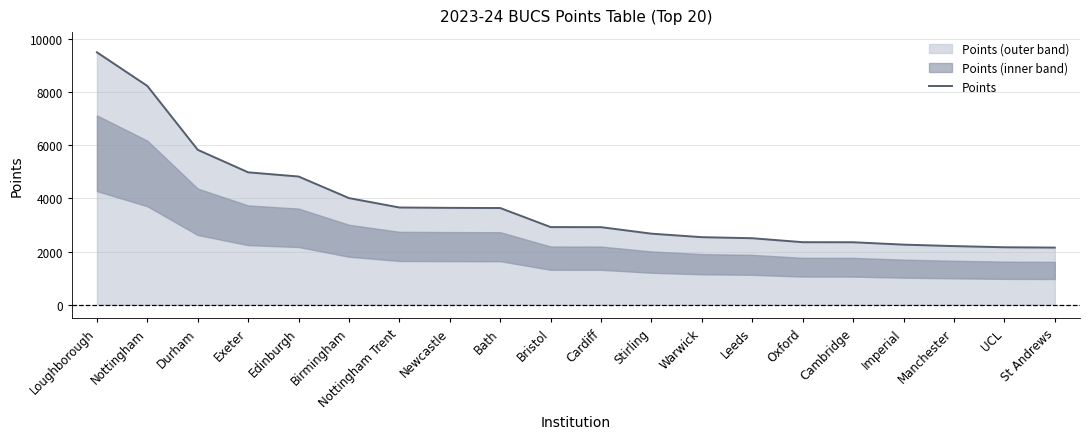

Read the value at Bath.

3636.7